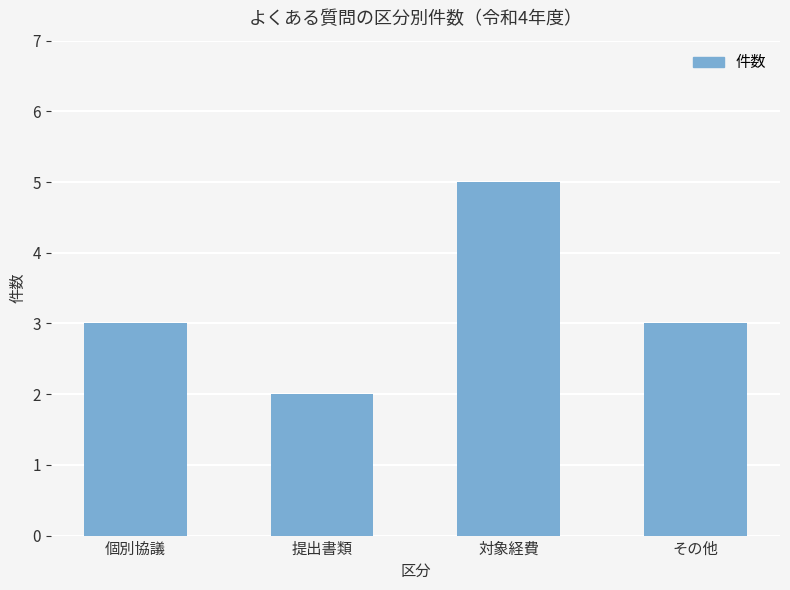

Is it true that the value at 対象経費 is 8?

False